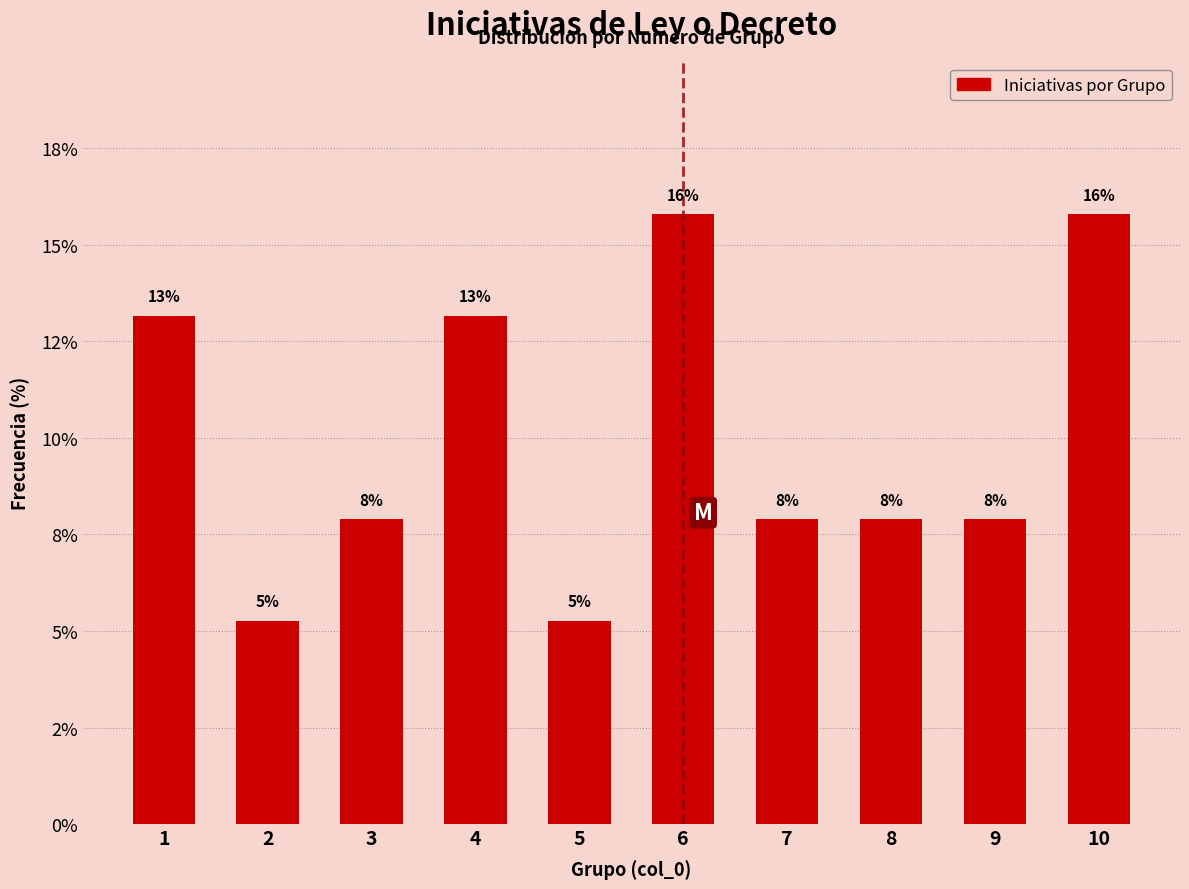

Does the chart contain any negative values?

No